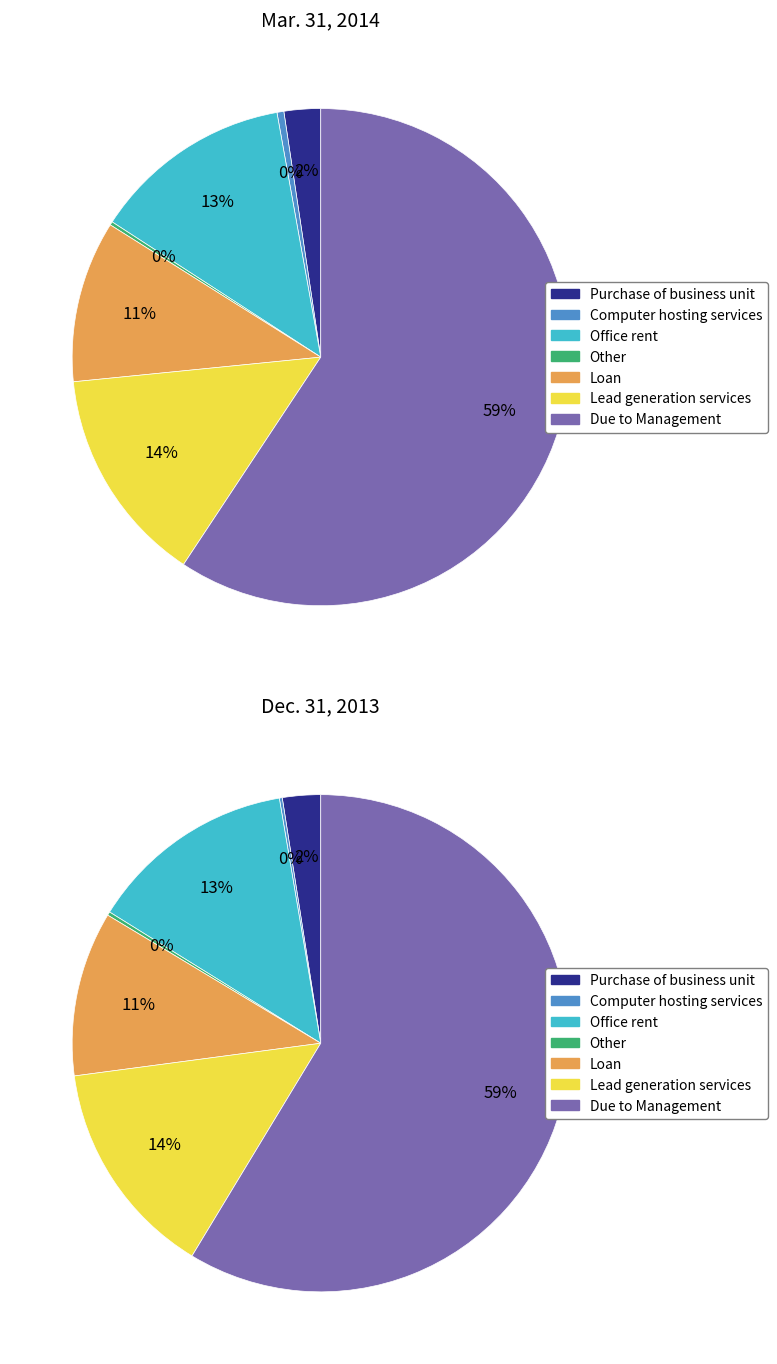

Is the sum of Loan and Other greater than half?

No